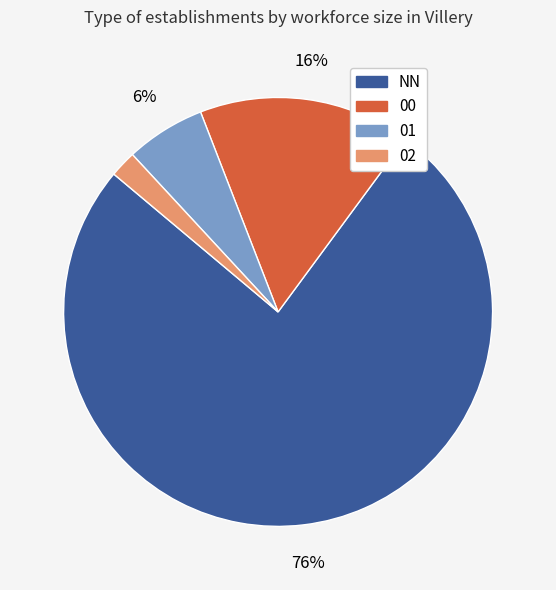

To the nearest percent, what portion does 00 represent?

16%